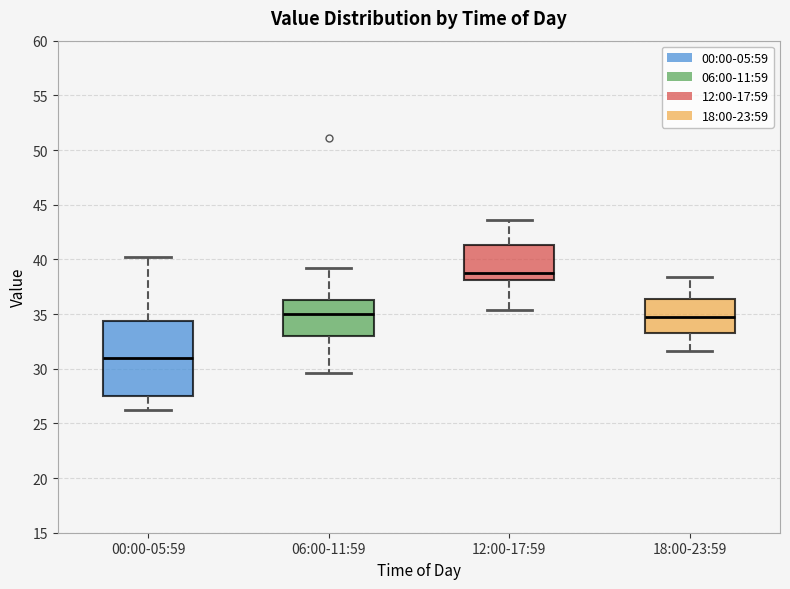

Which box has the lowest median line?

00:00-05:59